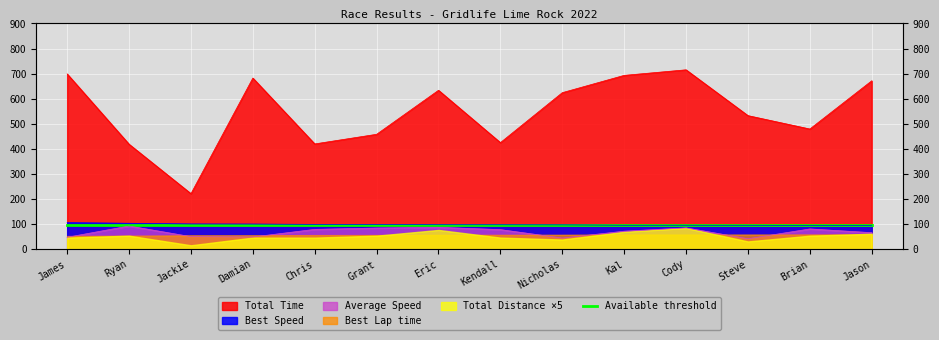

The value of Total Time at Brian is 697.5. True or false?

False